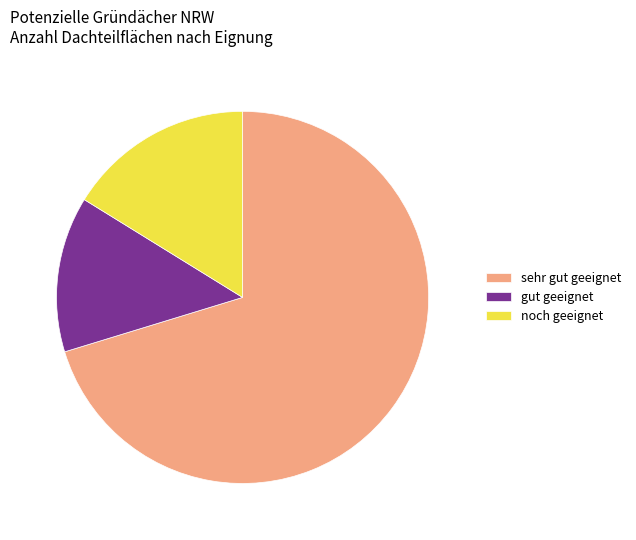

Which slice represents more than half of the pie?

sehr gut geeignet